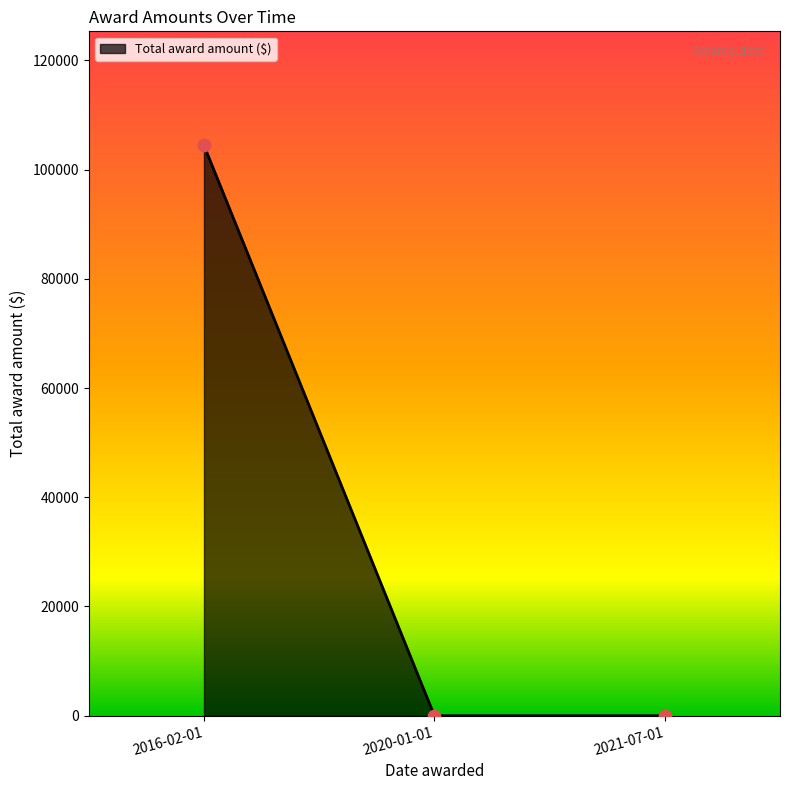

What is the change in value from 2016-02-01 to 2020-01-01?

-104444